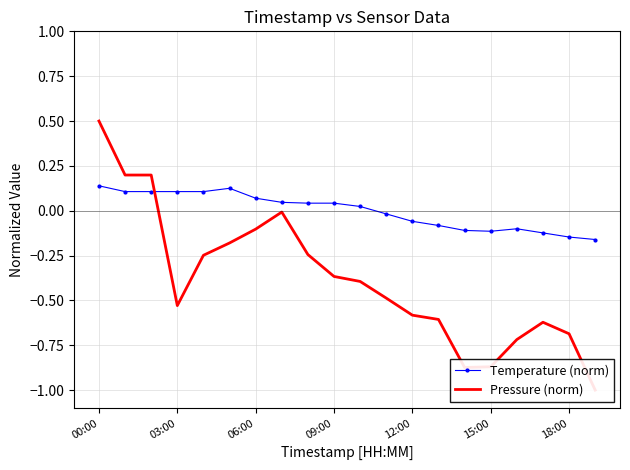

Is it true that Pressure (norm) equals -0.1 at 09:00?

False